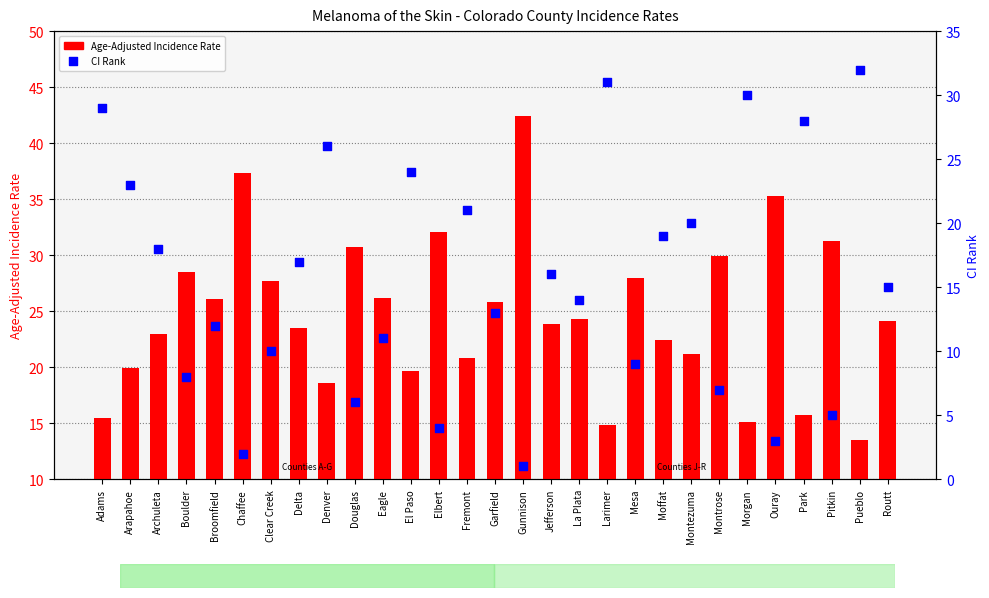

What is the total value across all series at Larimer?

45.8